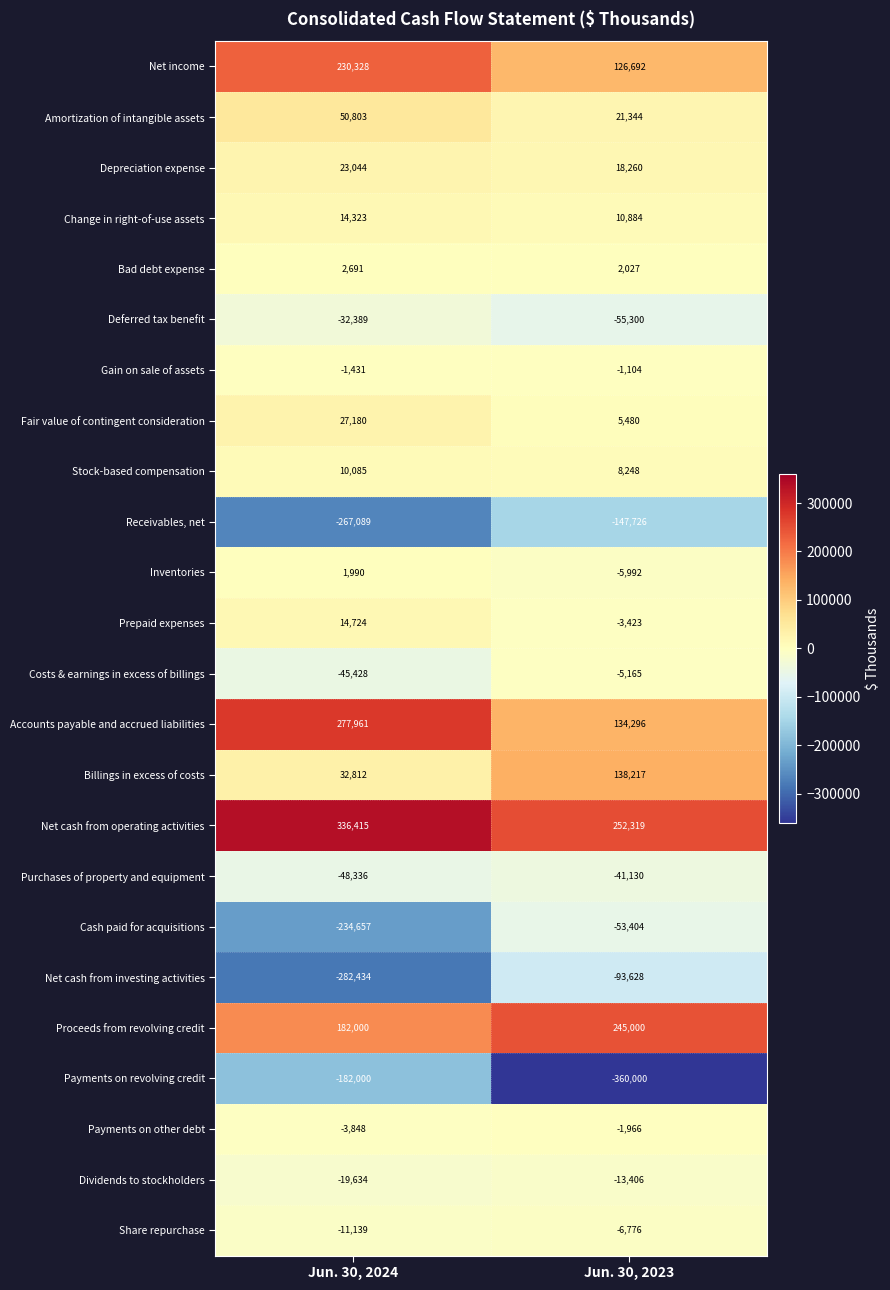

Which series has the largest range (max minus min)?

Net cash from investing activities